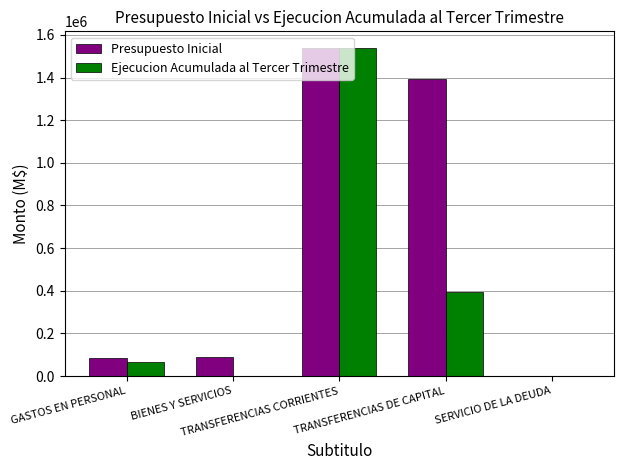

What is the sum of all Ejecucion Acumulada al Tercer Trimestre values?

2001751